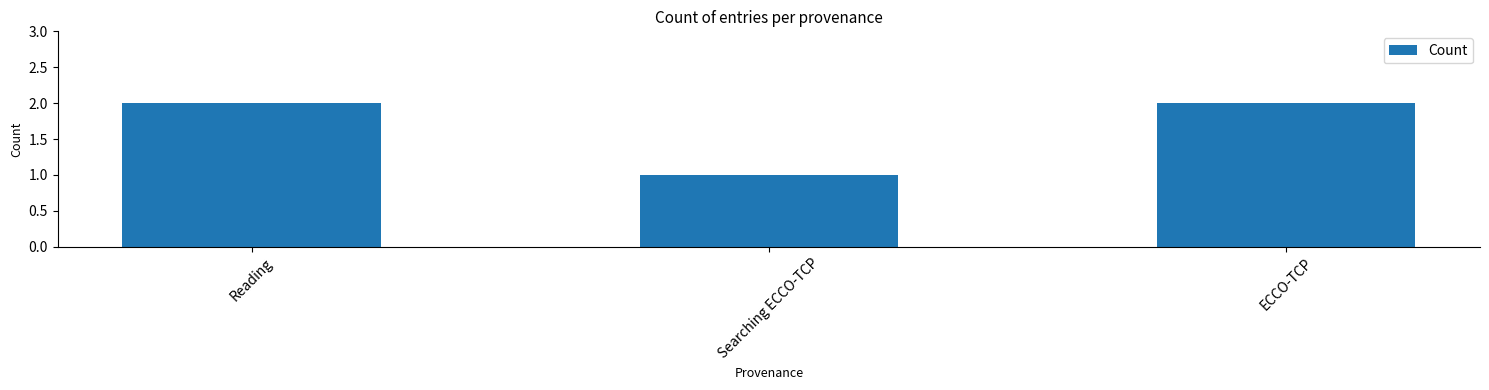

Are the bars grouped side by side (vs. stacked)?

No